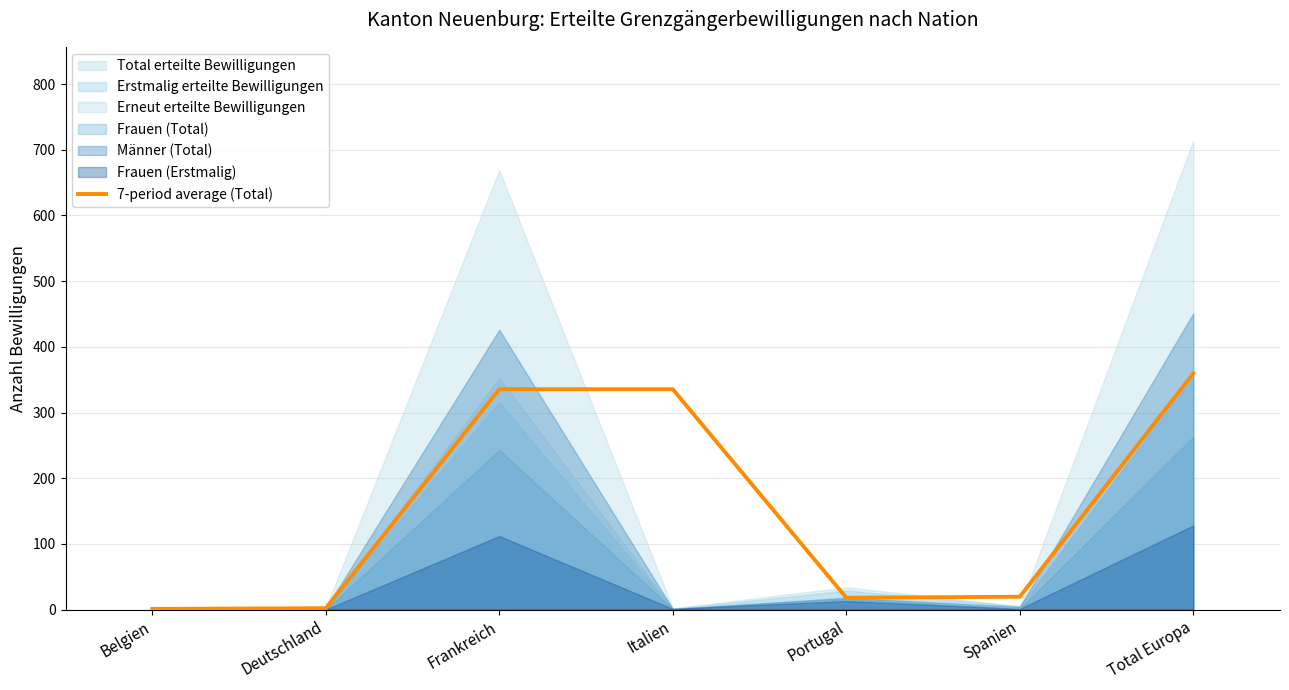

What is the label of the 3rd point from the right?

Portugal